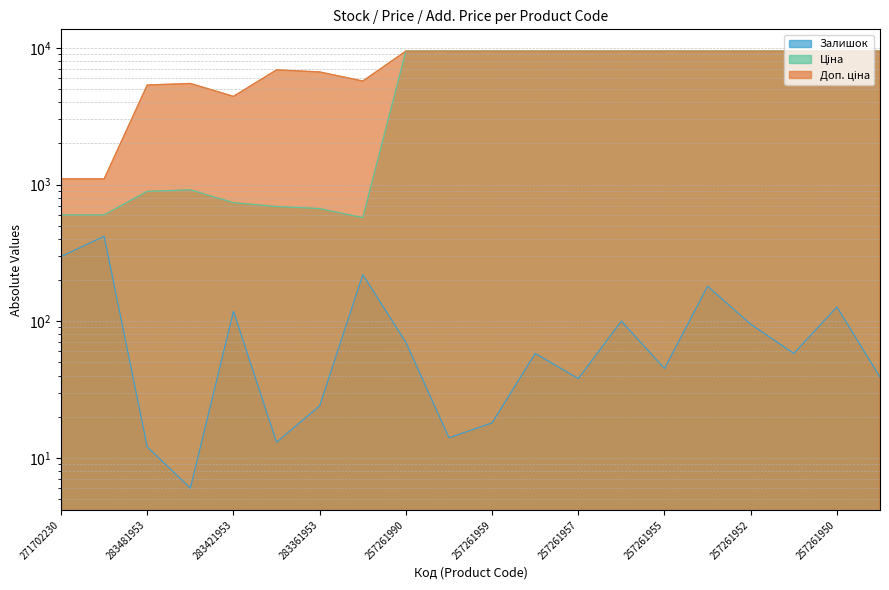

Is the value of Залишок at 257261958 greater than the value of Доп. ціна at 283451953?

No